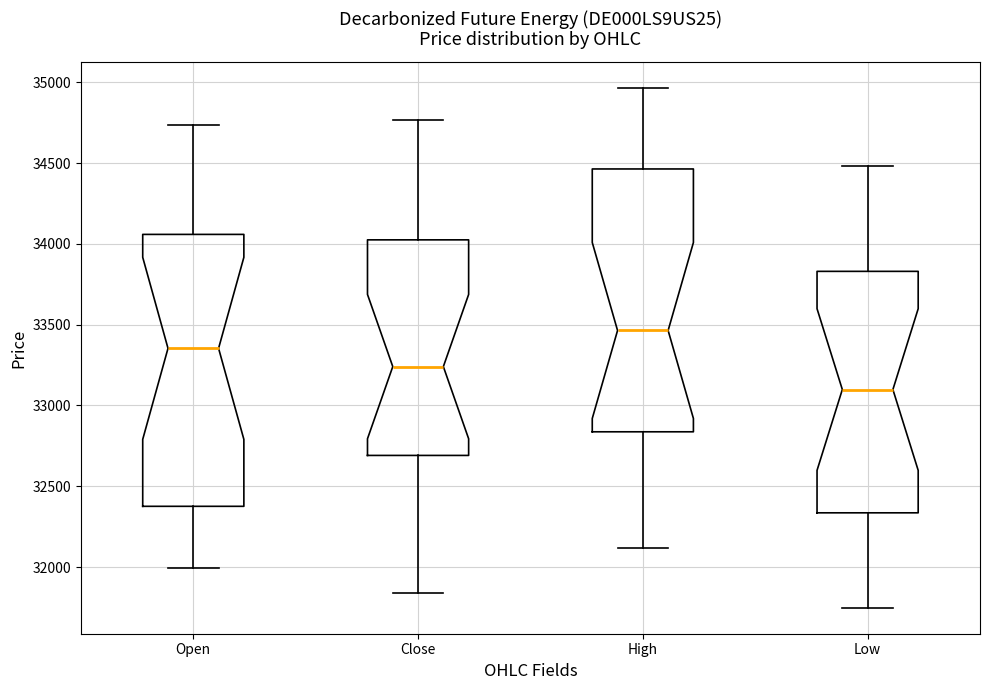

Which box's median line is the highest?

High